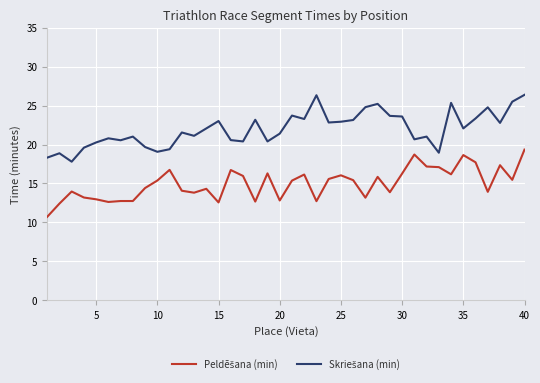

What is the greatest value displayed?

26.4